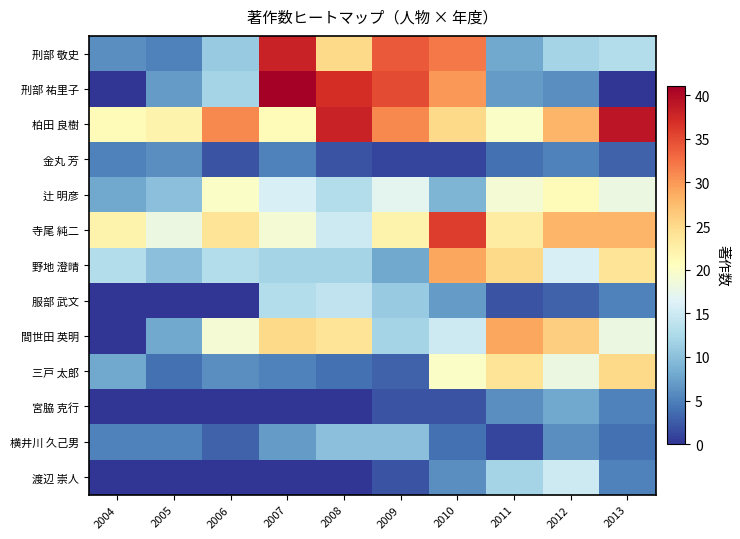

What is the difference between the highest and lowest values at 2012?

25